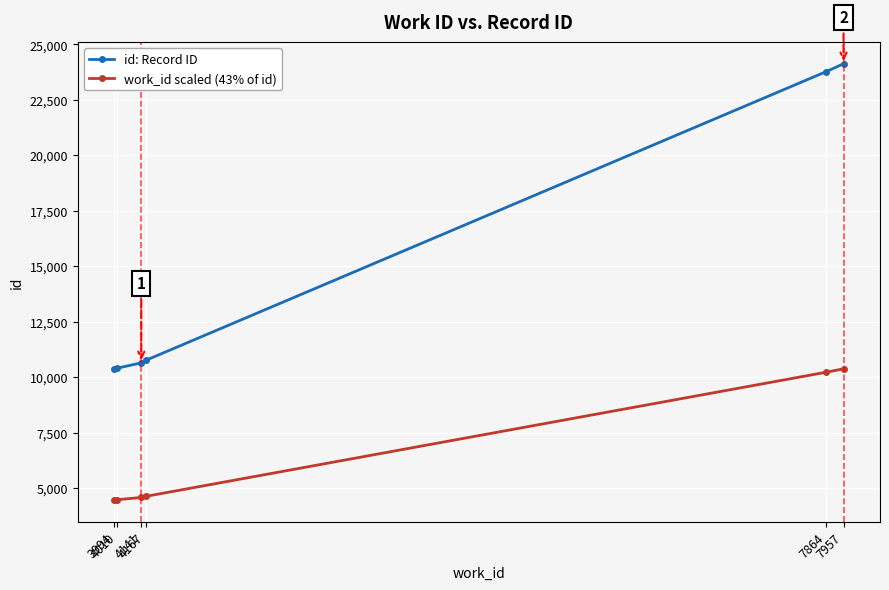

What is the maximum value shown in the chart?

24130.0